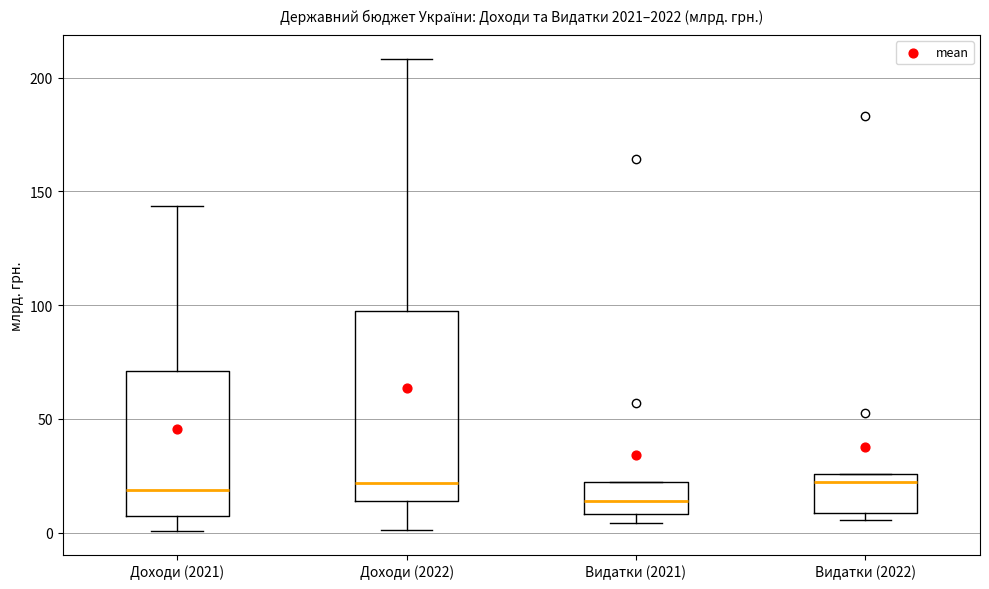

Which box is the tallest, from its lower edge to its upper edge?

Доходи (2022)